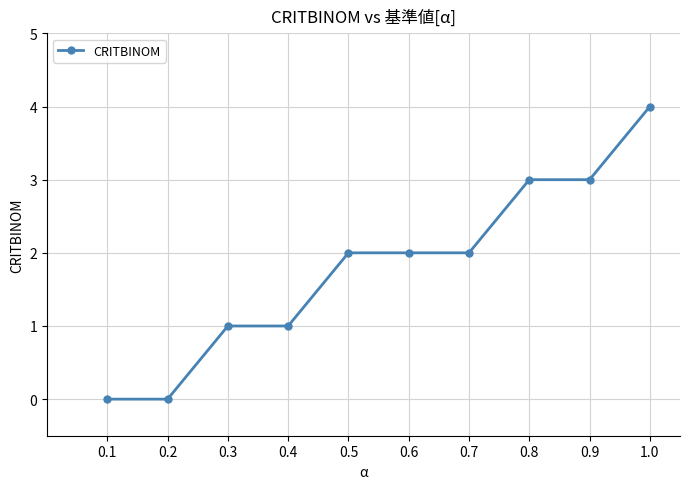

The chart shows a value of 6 at 1.0. True or false?

False